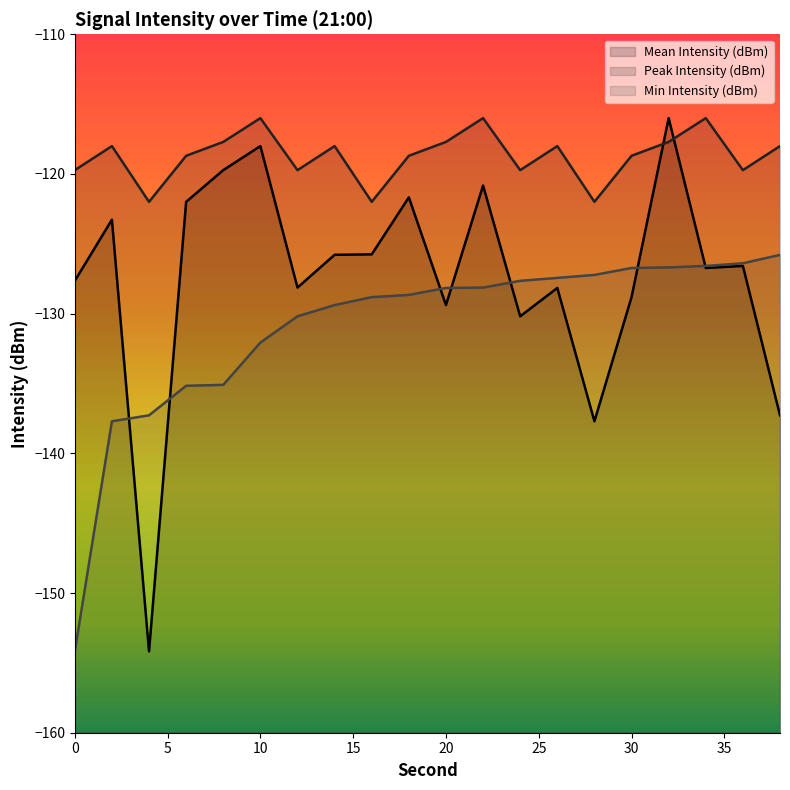

True or false: Min Intensity (dBm) and Peak Intensity (dBm) cross at least once.

False